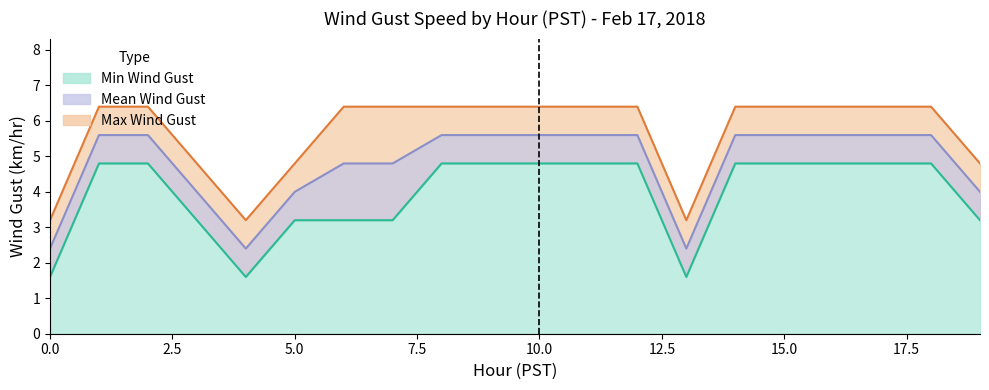

List the series in order of their peak value, highest first.

Max Wind Gust, Mean Wind Gust, Min Wind Gust